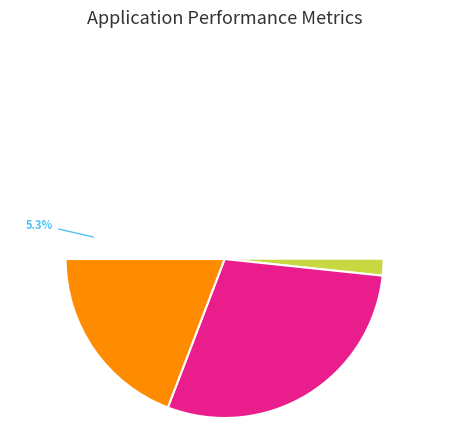

Is there a majority slice in this chart?

No